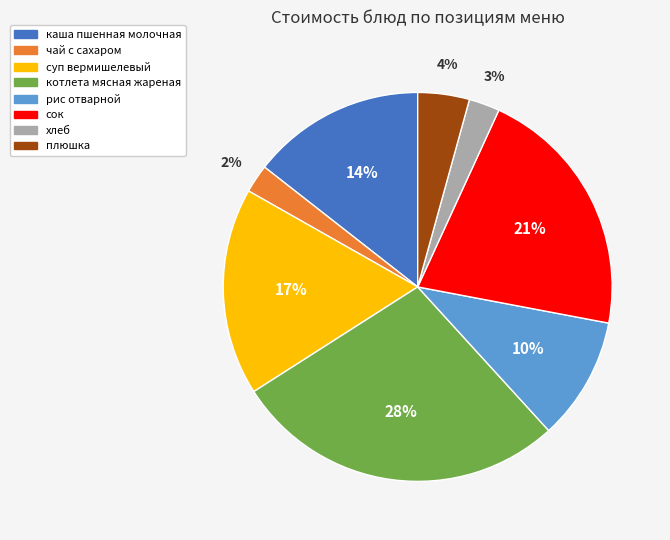

Do котлета мясная жареная and рис отварной together represent more than half of the pie?

No